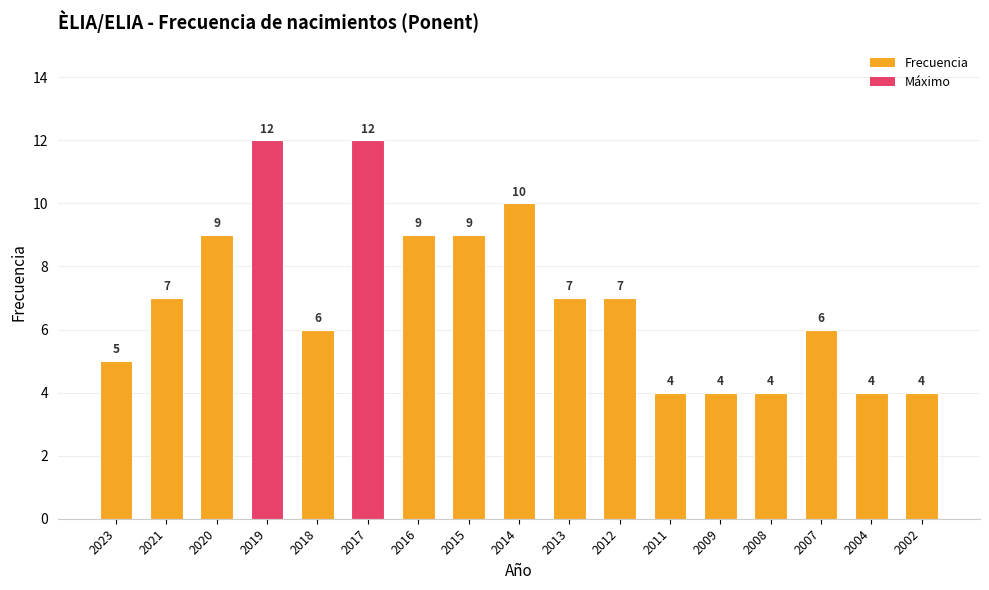

Does the chart contain any negative values?

No